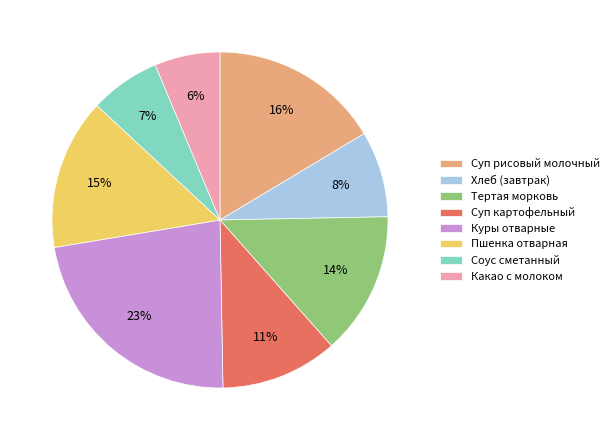

Approximately how many times larger is the value at Какао с молоком compared to Соус сметанный?

0.9